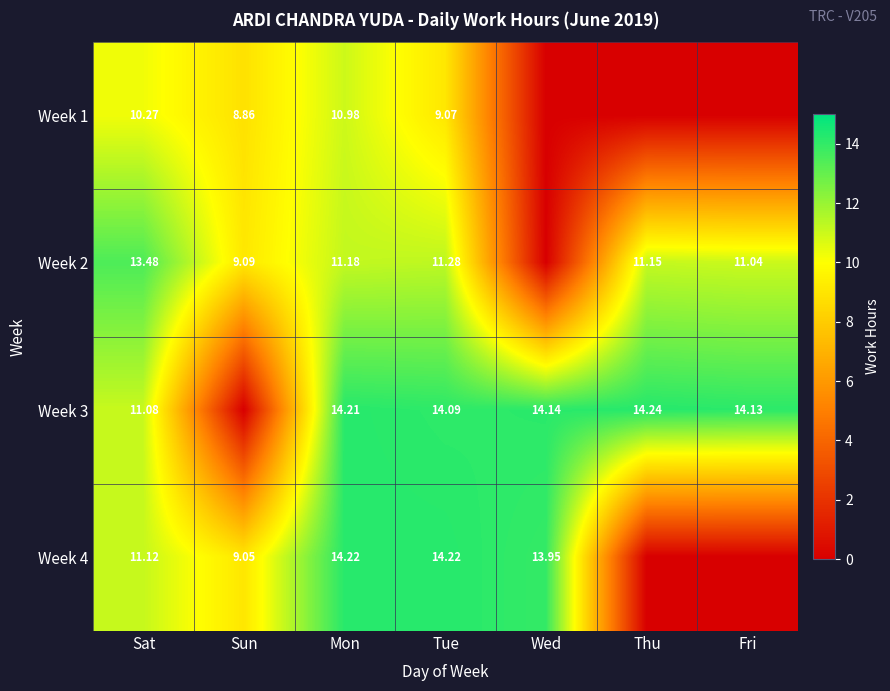

At which category does the chart reach its peak across all series?

Thu